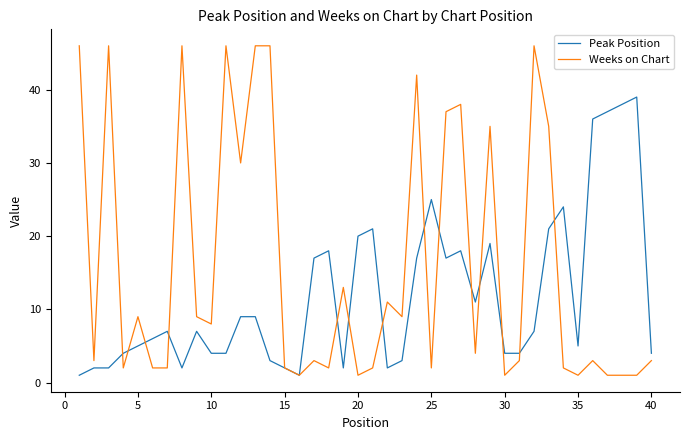

Which series has the largest total across all categories?

Weeks on Chart